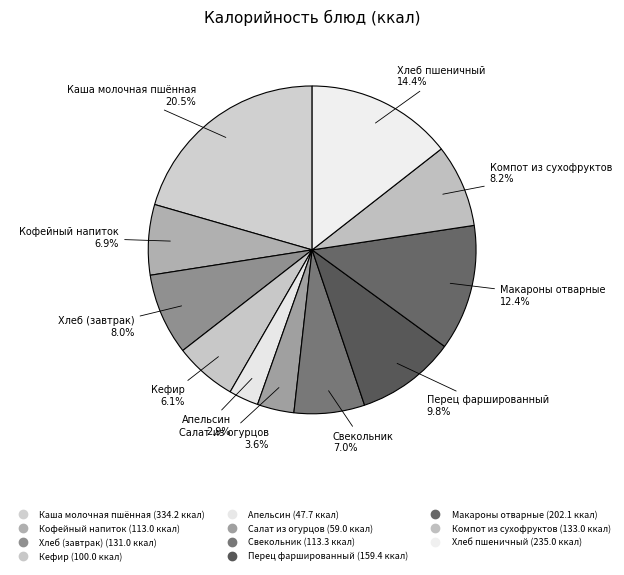

Is the sum of Хлеб (завтрак) and Кофейный напиток greater than half?

No